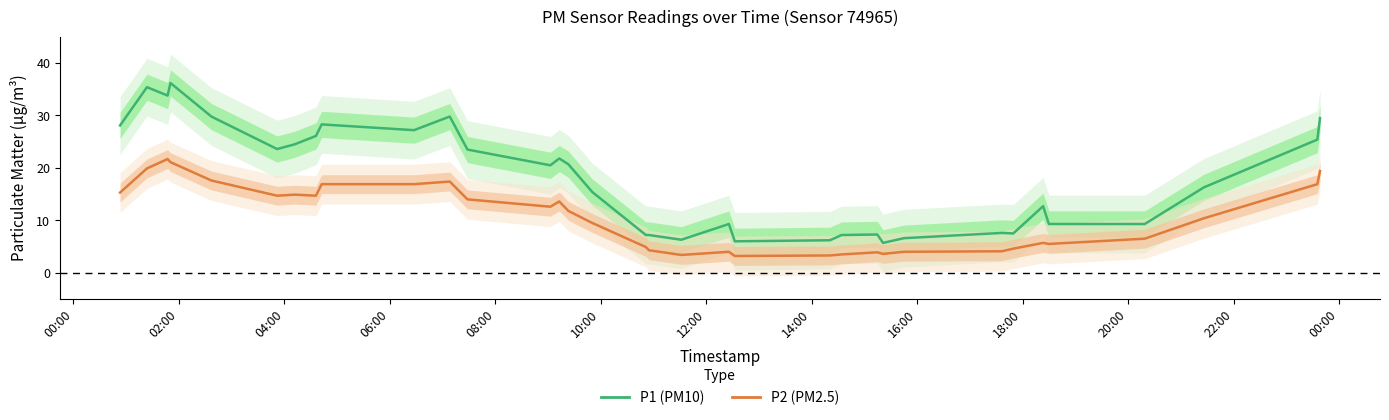

What is the difference between the highest and lowest values at 12:00?

9.6